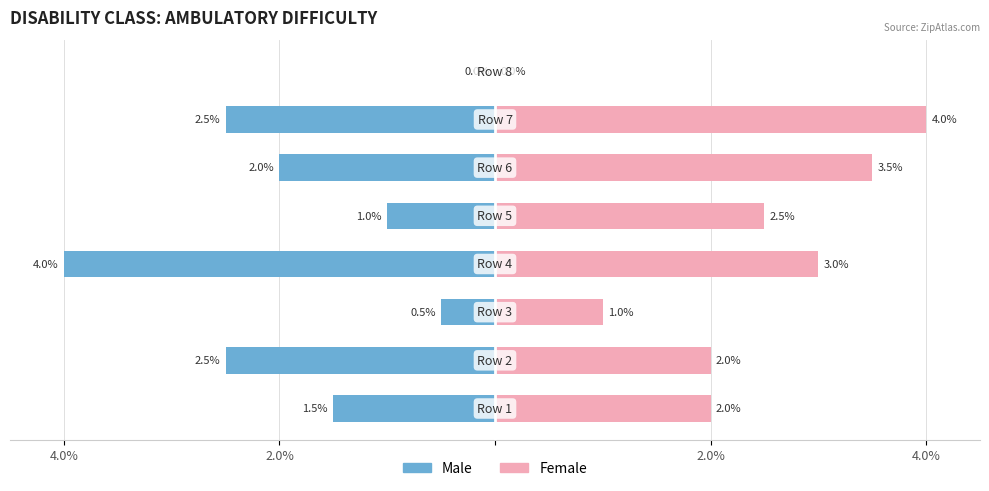

List the series in order of their peak value, highest first.

Female, Male